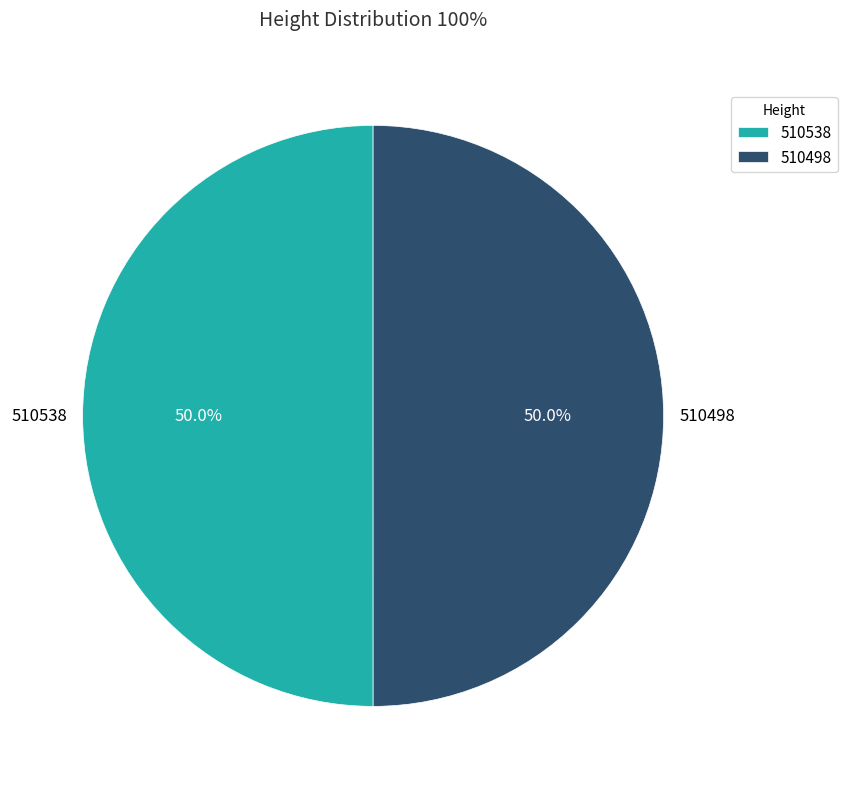

What percentage is the 510538 slice, to the nearest percent?

50%